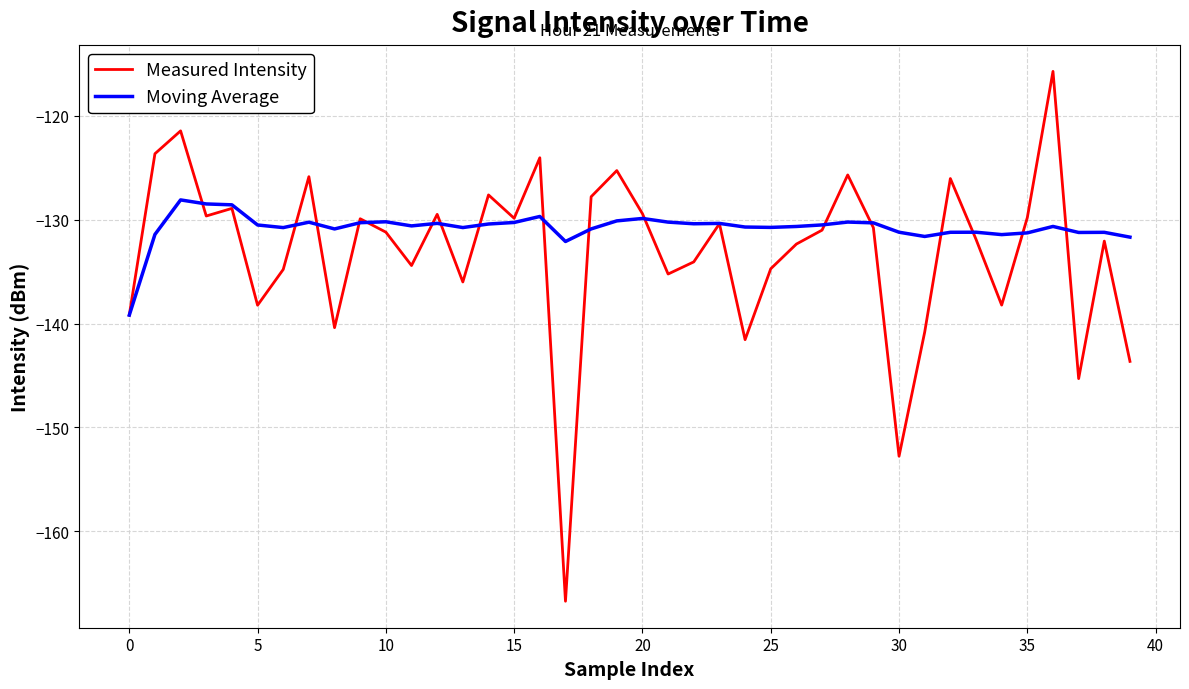

In Moving Average, how many points are higher than both neighbors (excluding endpoints)?

11